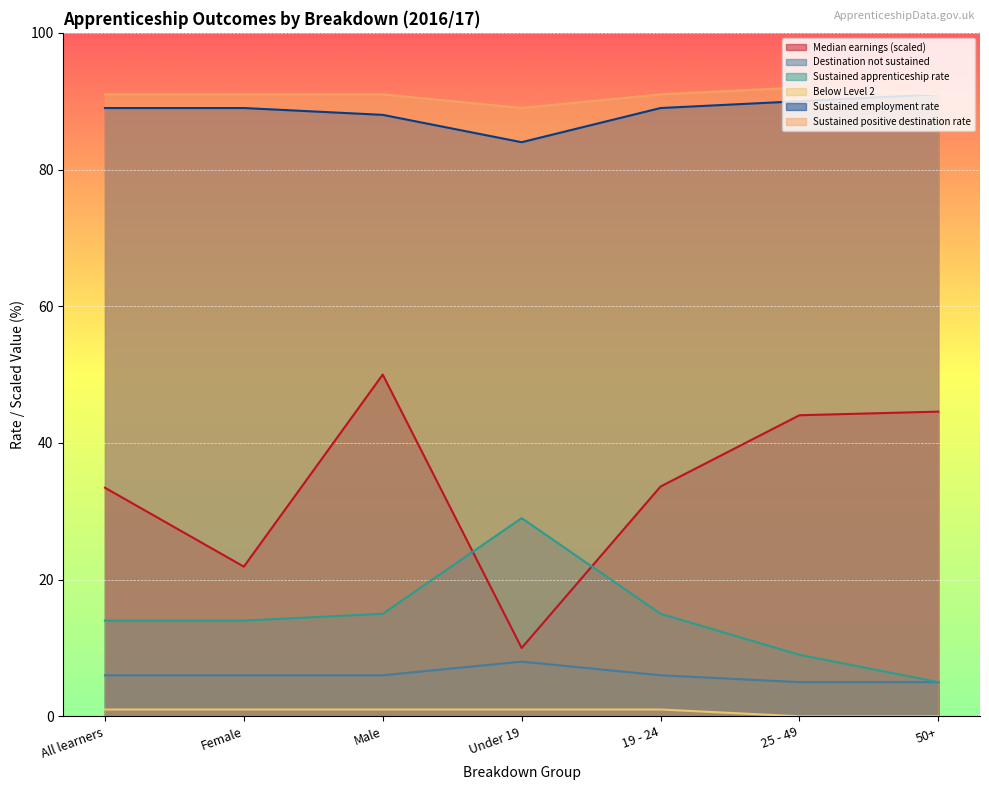

What position from the right is All learners?

7